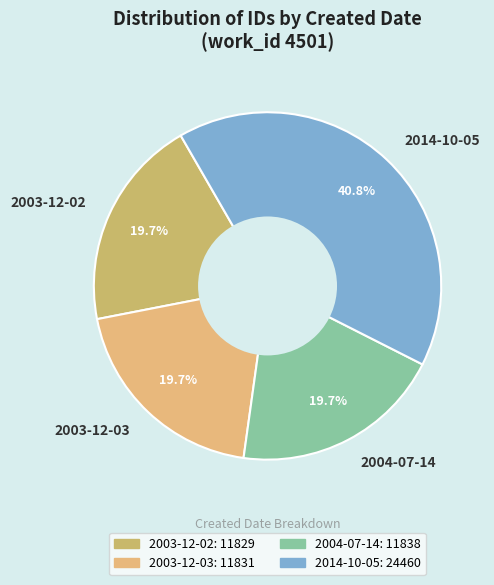

What is the largest slice in the pie chart?

2014-10-05